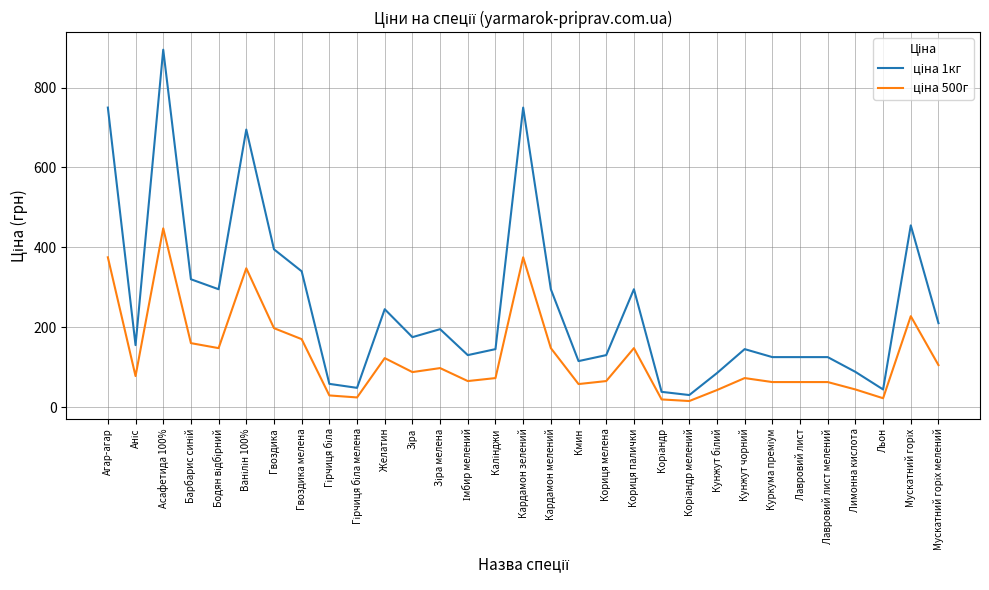

Which category has the highest value across all series?

Асафетида 100%